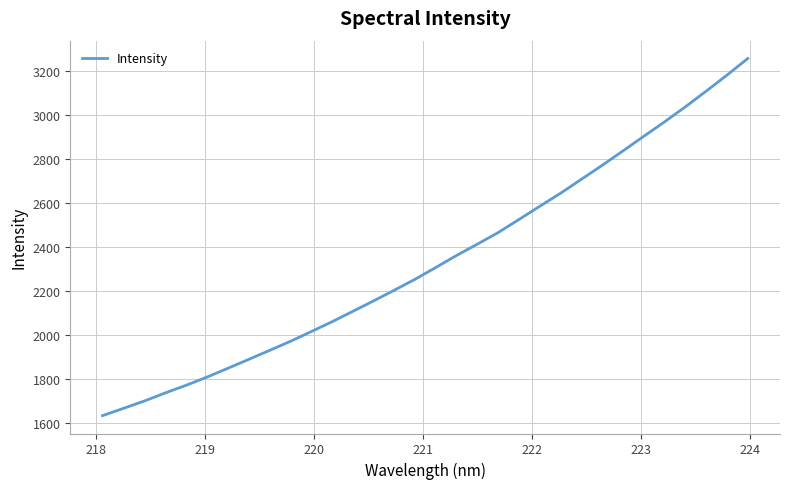

Does the chart have visible grid lines?

Yes